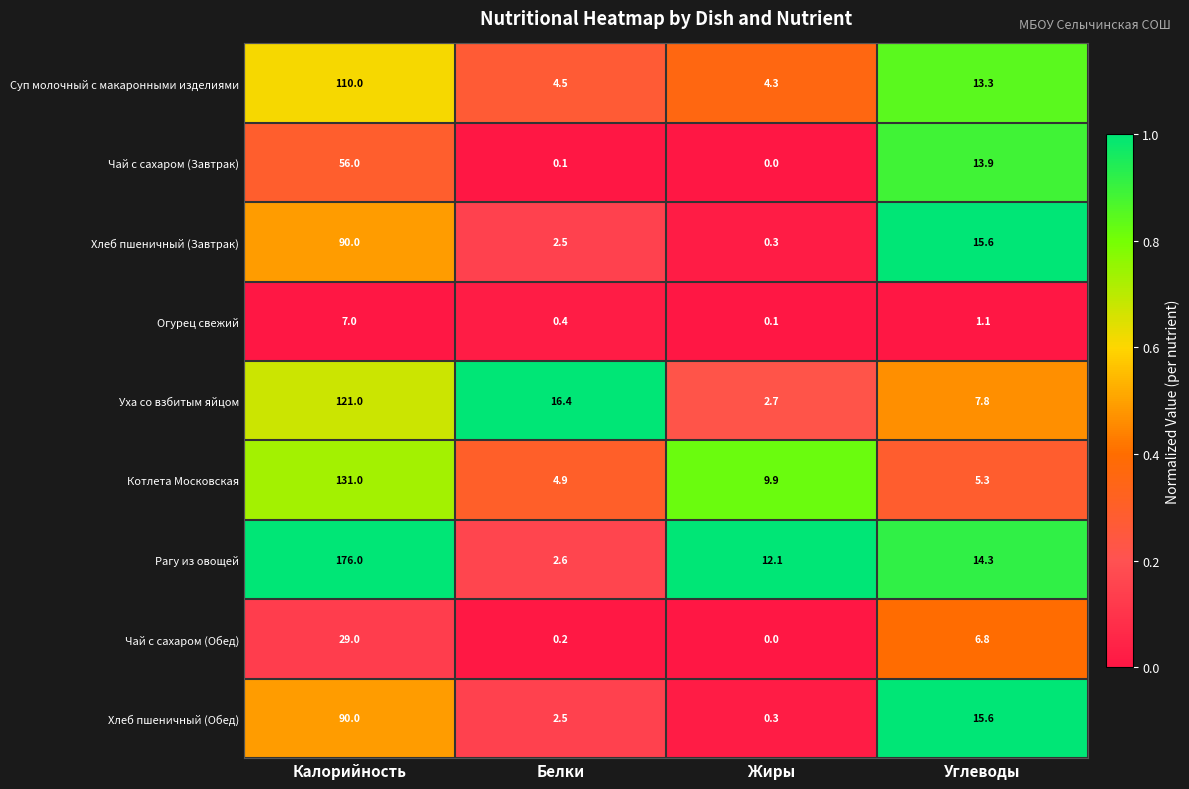

Which series has the largest range (max minus min)?

Рагу из овощей